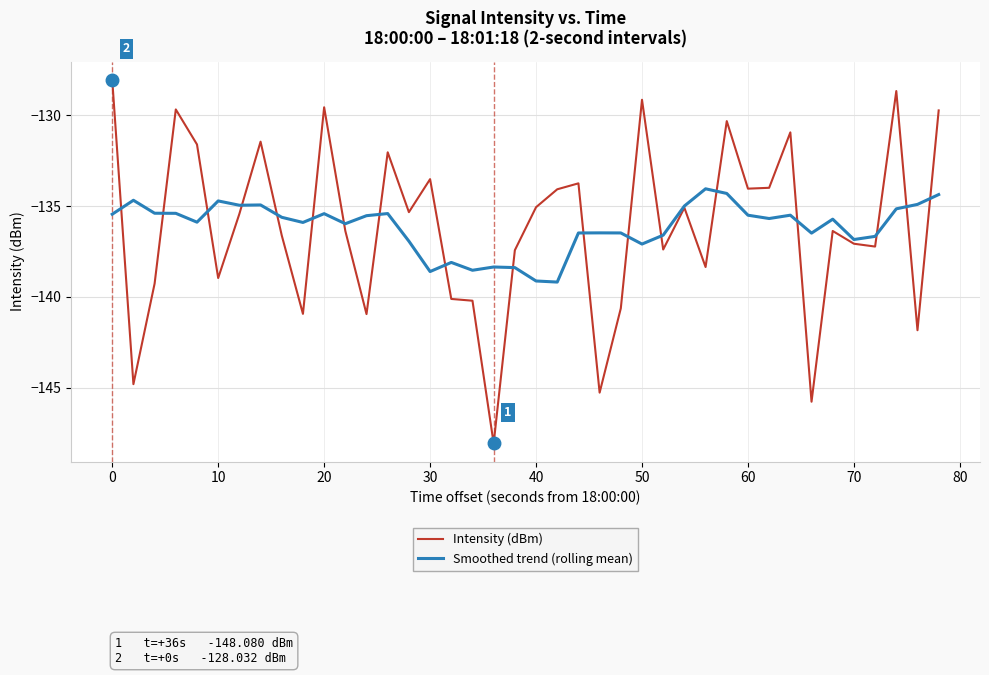

In Intensity (dBm), how many points are lower than both neighbors (excluding endpoints)?

13